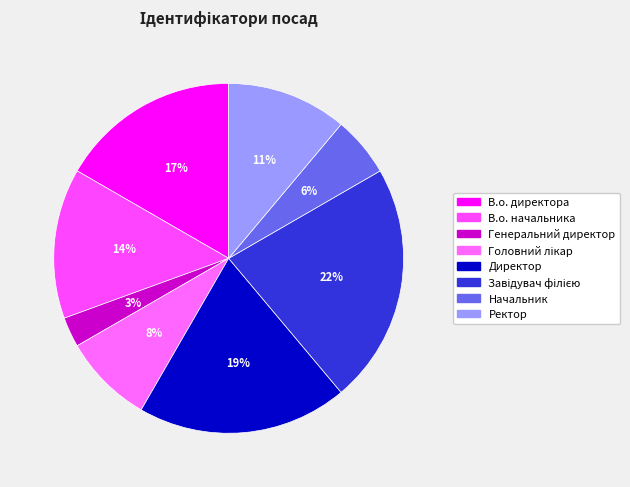

Which category has the smallest portion of the pie?

Генеральний директор